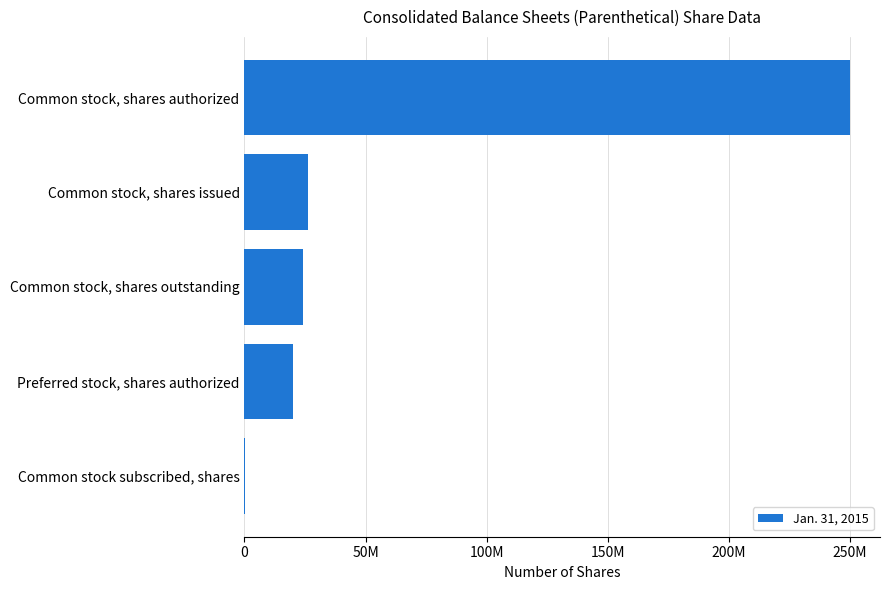

Are the bars horizontal?

Yes